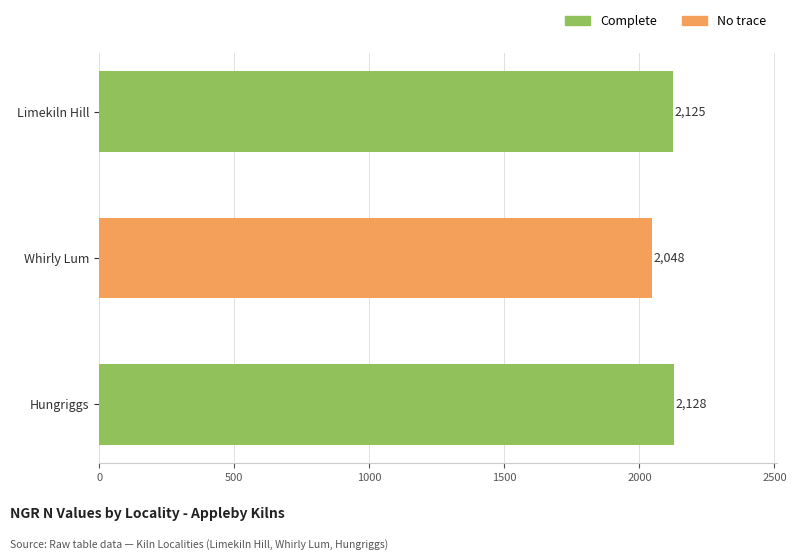

The value at Whirly Lum is 3352. True or false?

False